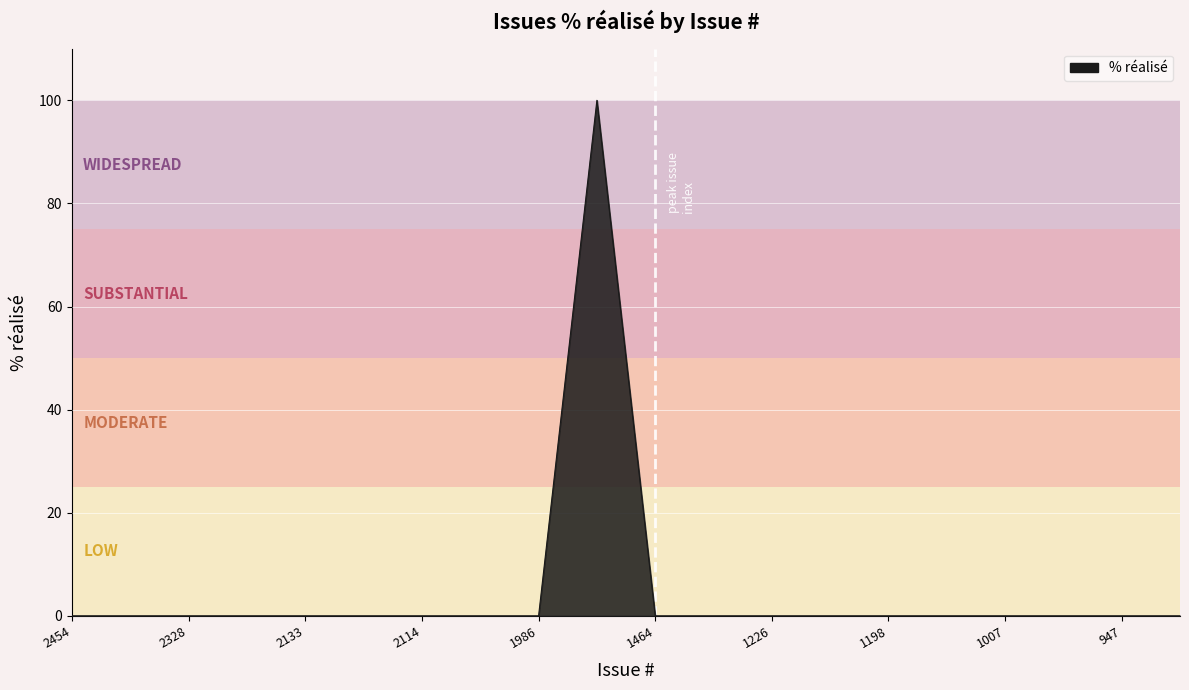

What is the difference between the maximum and minimum values?

100